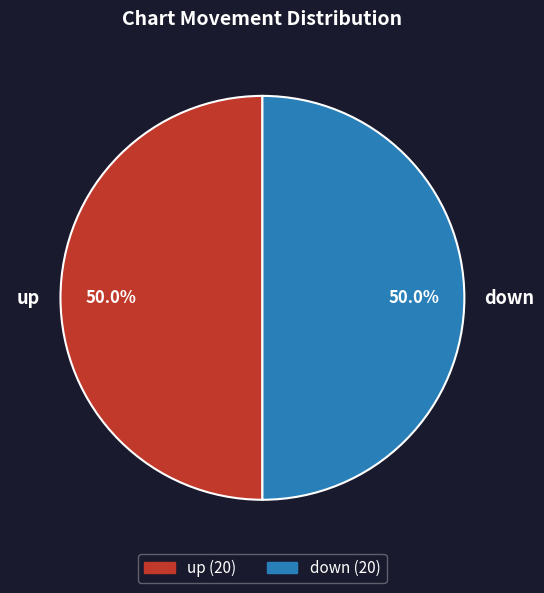

What is the ratio of the value at up to the value at down?

1.0